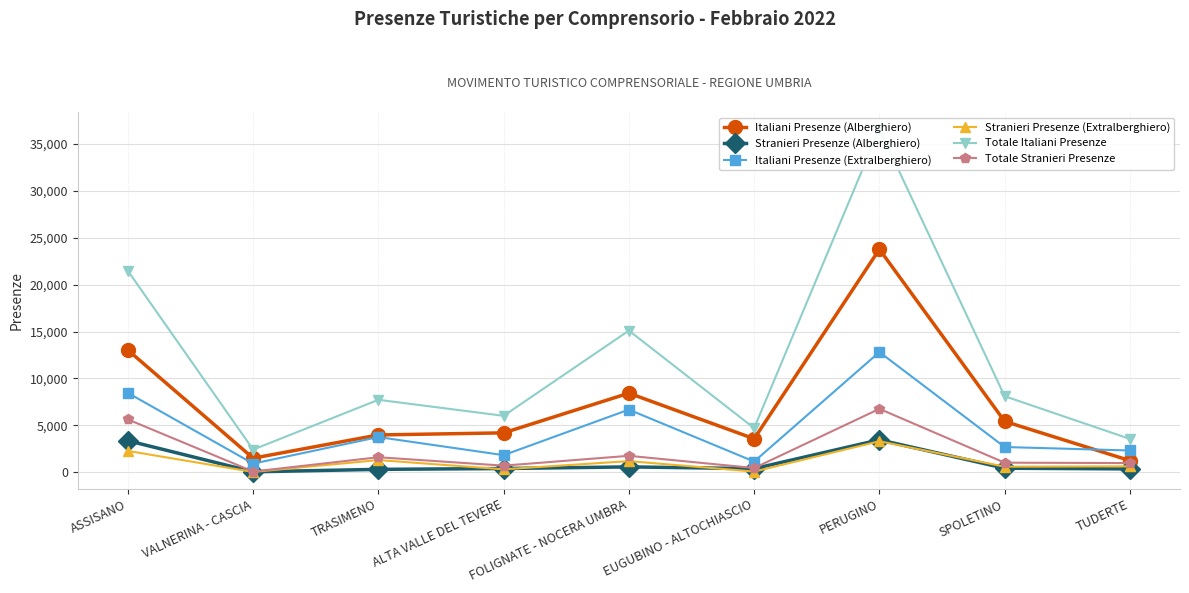

Which category has the highest value in the Totale Italiani Presenze series?

PERUGINO